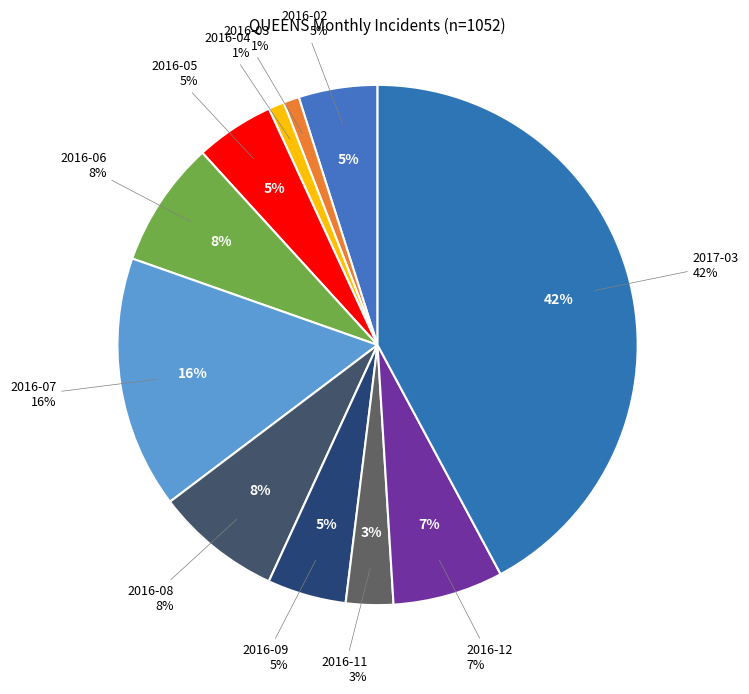

How many segments does this pie chart have?

11